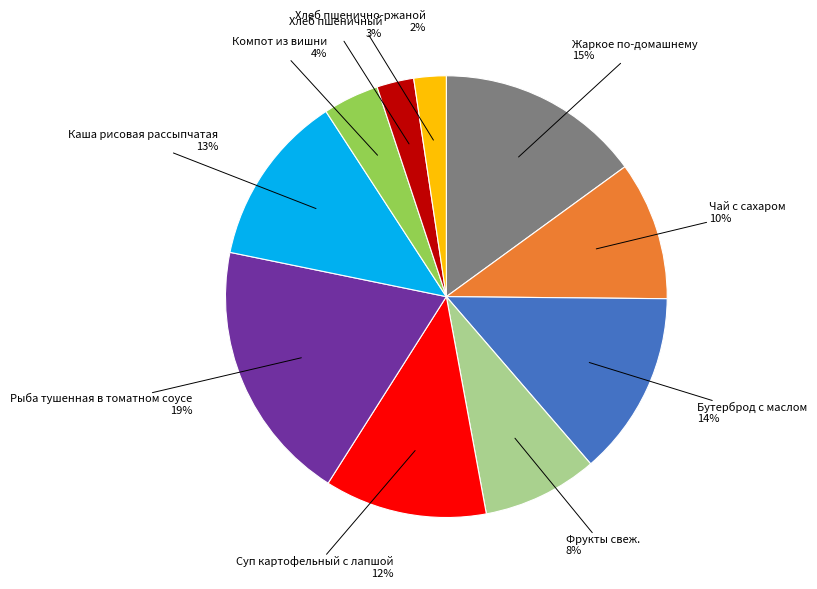

Is there any slice that represents more than half of the pie?

No